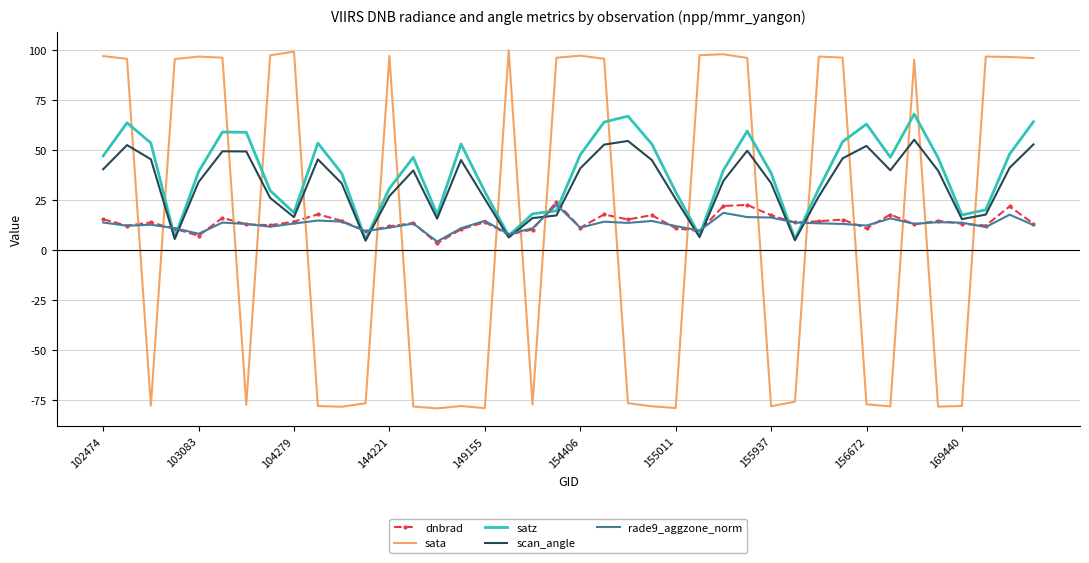

Which series has the largest range (max minus min)?

sata